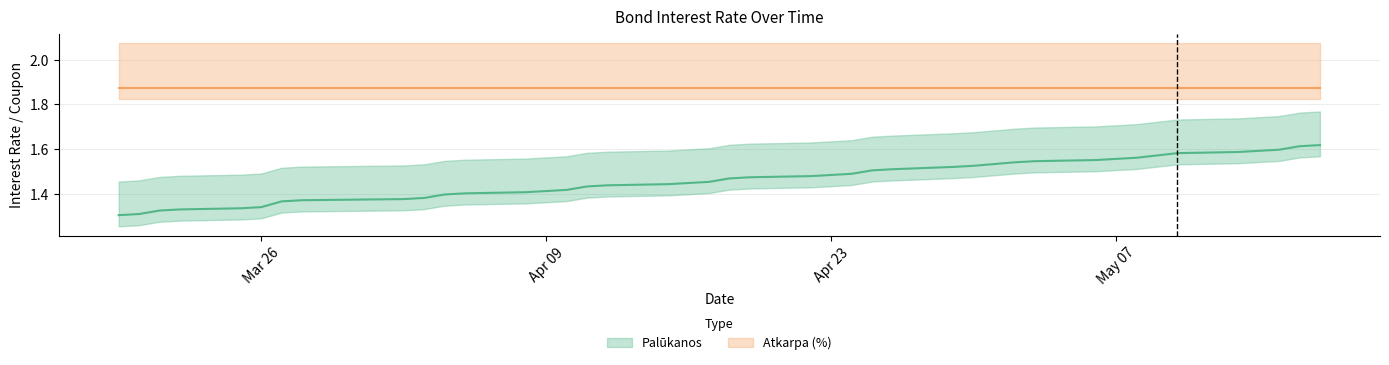

How many data points does each series have?

40